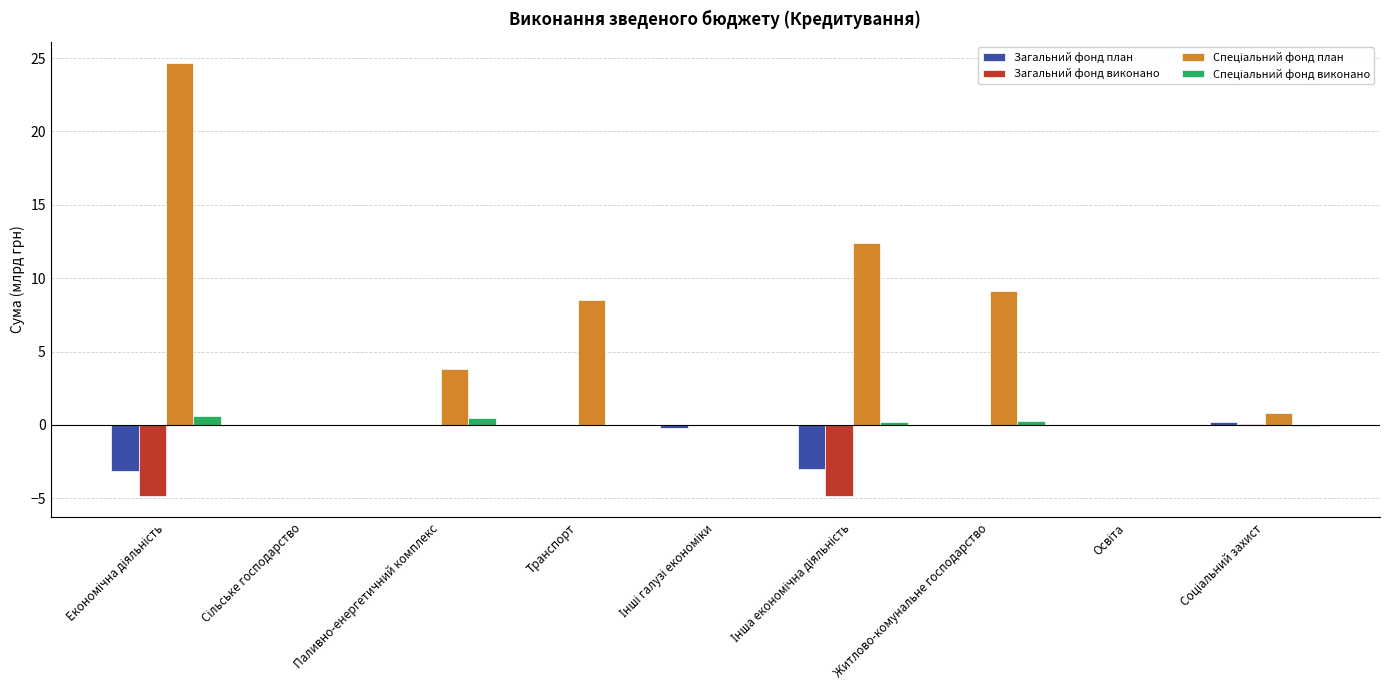

The value of Загальний фонд план at Паливно-енергетичний комплекс is -1.6. True or false?

False